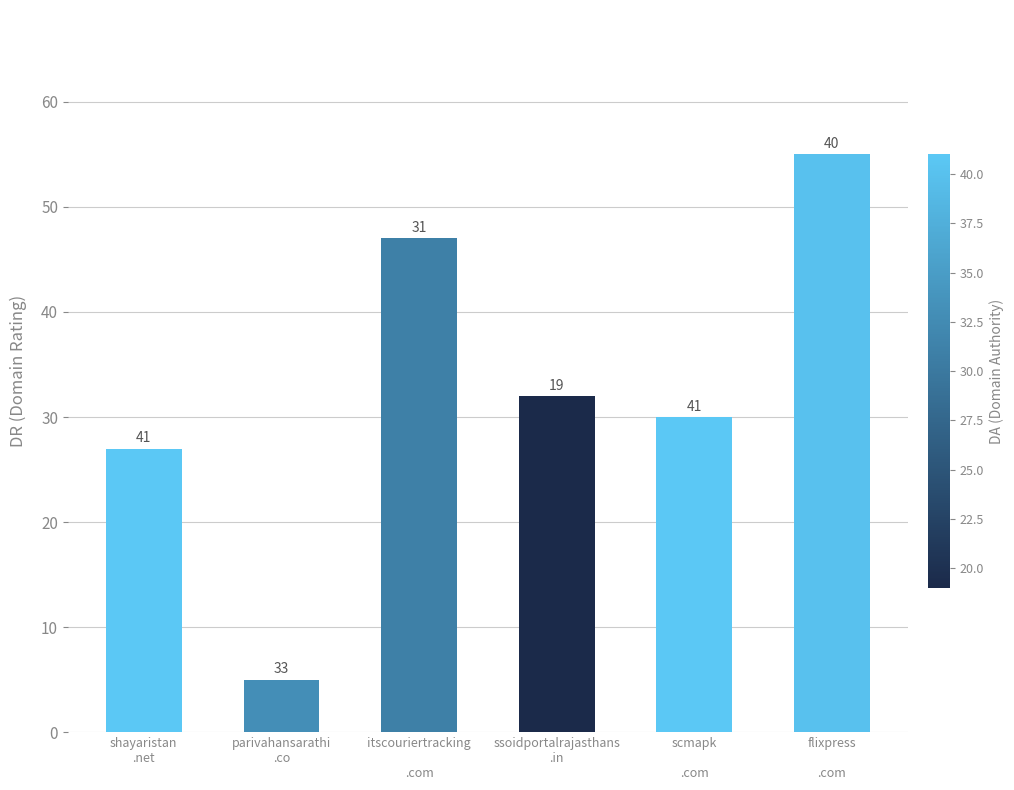

What is the change in value from itscouriertracking

.com to flixpress

.com?

+8